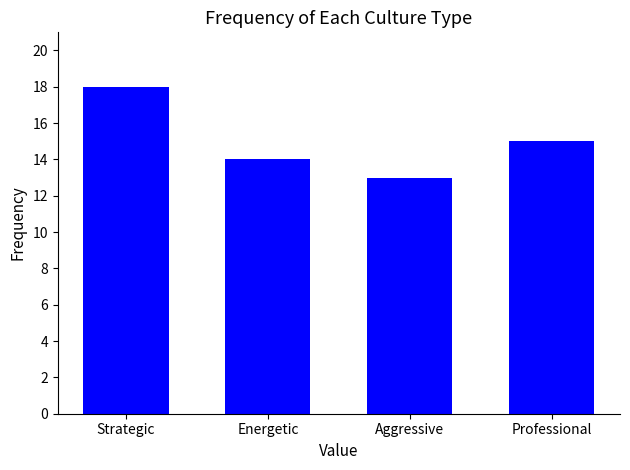

Reading left to right, list all the values displayed in this chart.

Strategic=18	Energetic=14	Aggressive=13	Professional=15